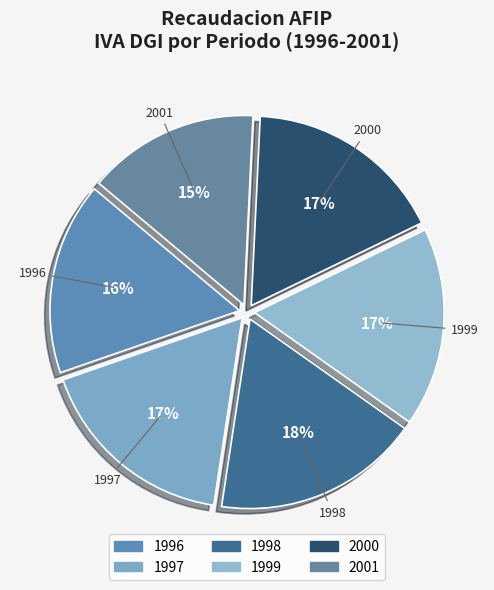

How many segments does this pie chart have?

6